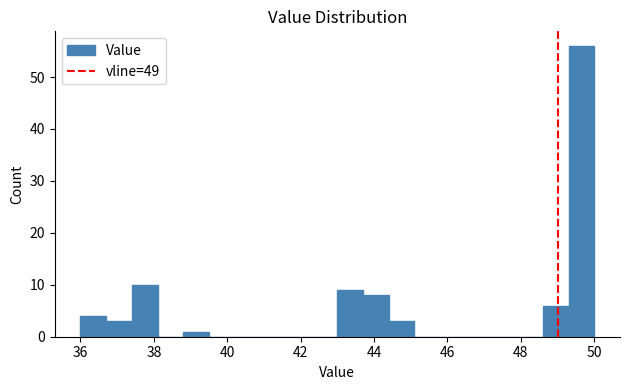

Around what value on the x-axis is the tallest bar? Give the approximate position of its centre, as read against the axis.

49.6